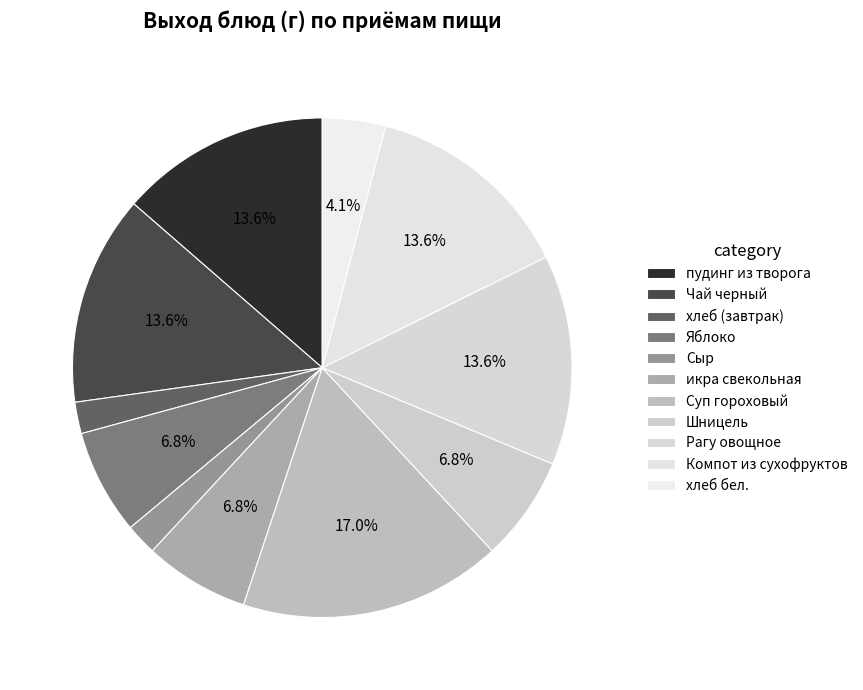

Does Чай черный represent more than half of the total?

No